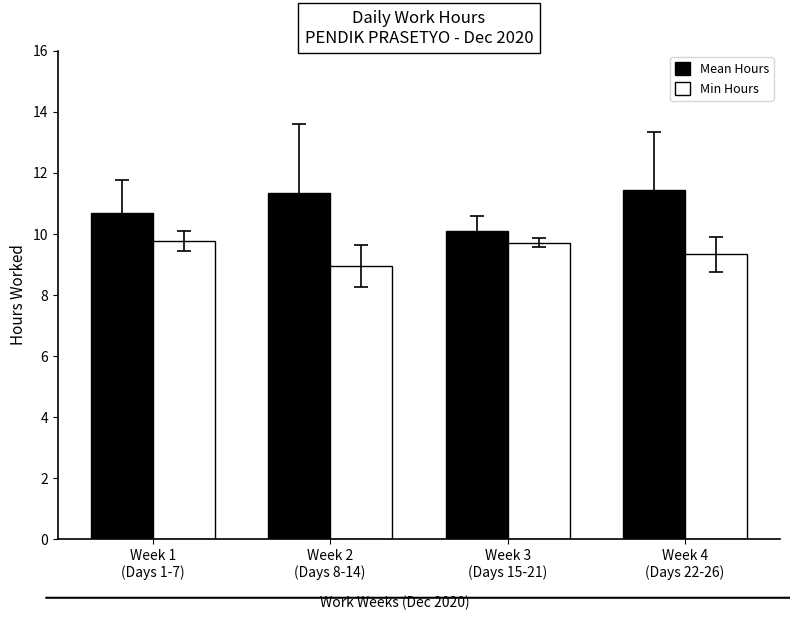

List the series in order of their overall mean, highest first.

Mean Hours, Min Hours